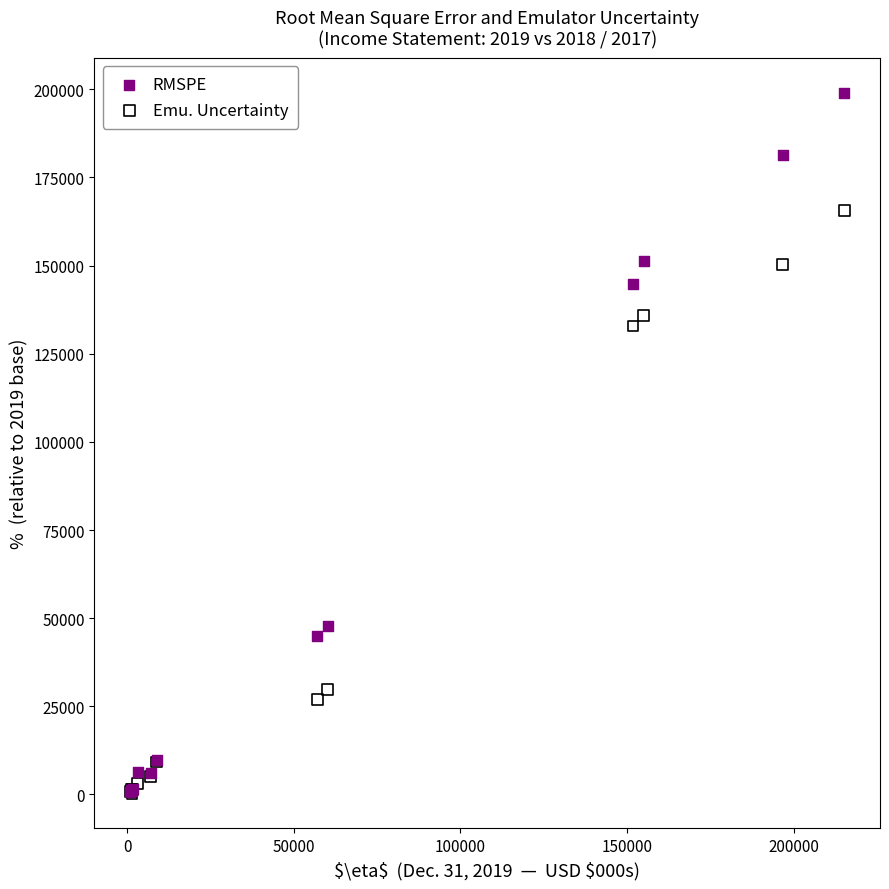

In the Emu. Uncertainty series, what Y value is closest to 83026?

132892